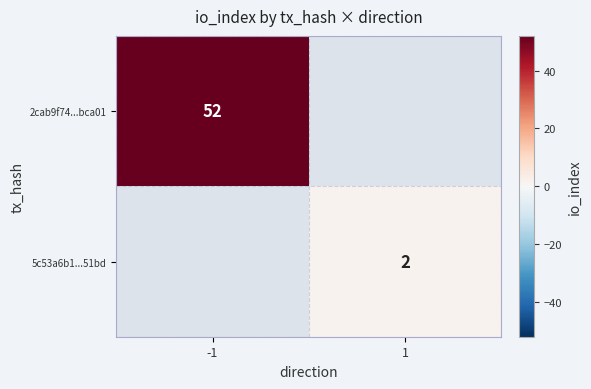

The 2cab9f74...bca01 series shows 85 at -1. True or false?

False